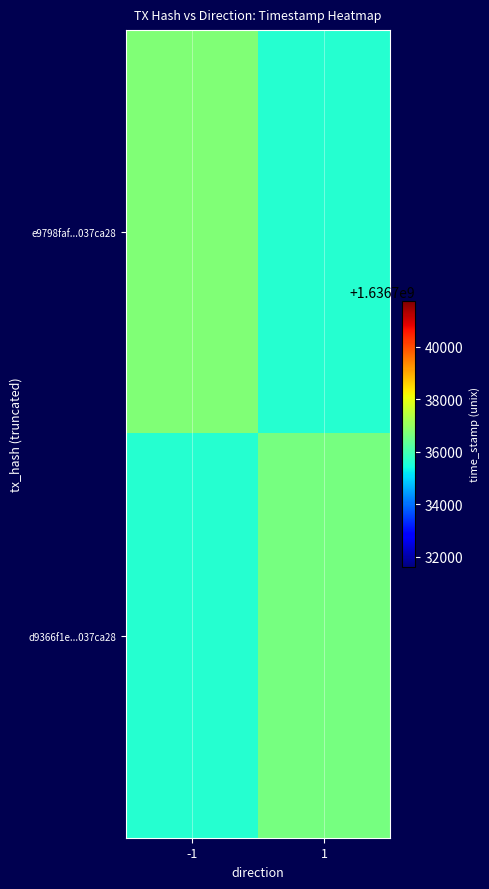

Which series has the largest total across all categories?

e9798faf9fda3aba833277613fceedfe037ca28